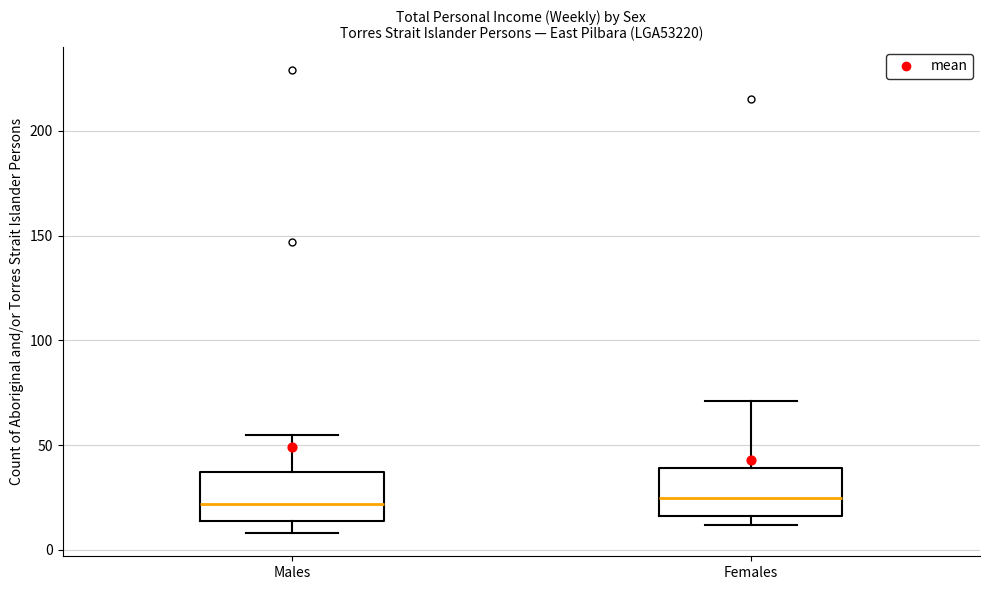

Where does the lower whisker of the box for Males end on the y-axis? The values are not printed on the chart, so give them approximately, as read against the axis.

10